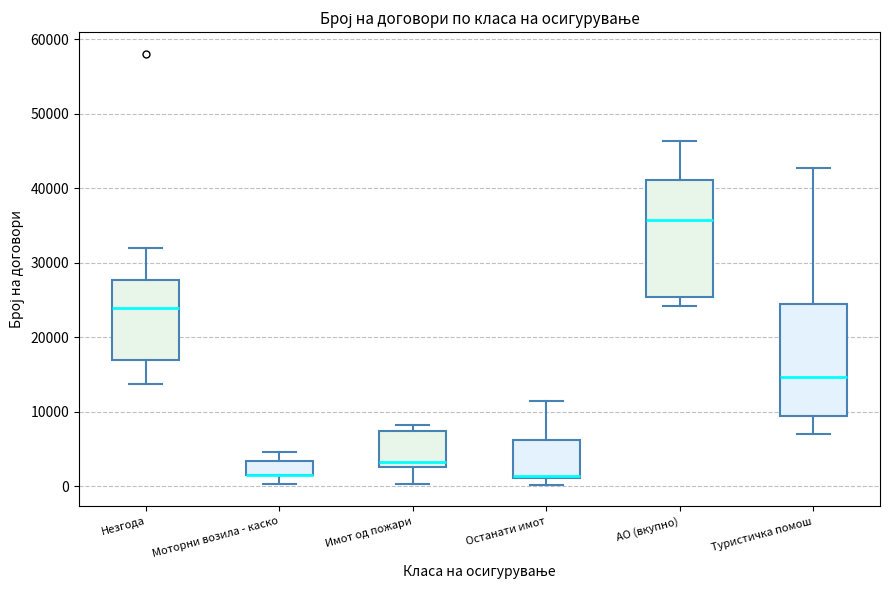

Where does the upper whisker of the box for Останати имот end on the y-axis? The values are not printed on the chart, so give them approximately, as read against the axis.

11000